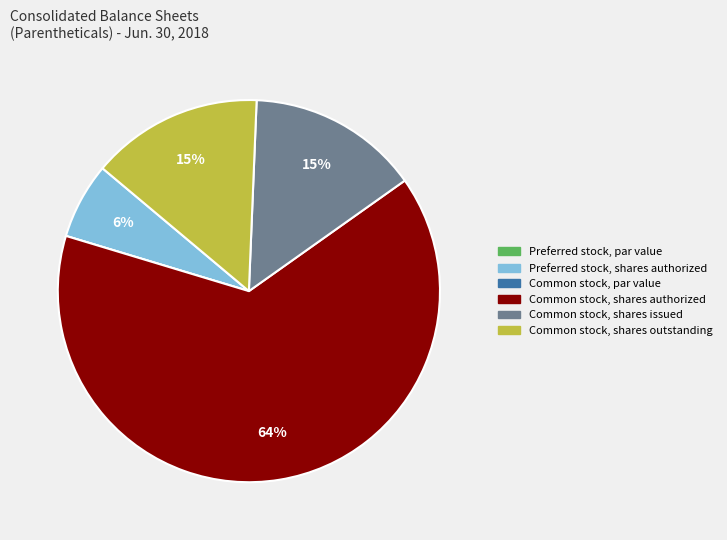

True or false: Common stock, shares outstanding accounts for 3% of the total.

False